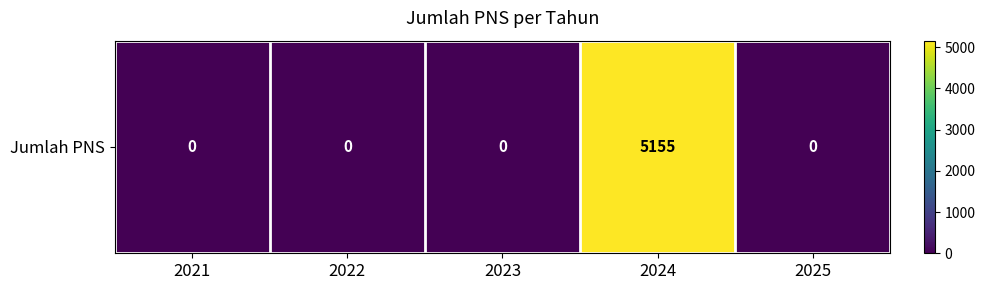

Count the number of data series in this chart.

1